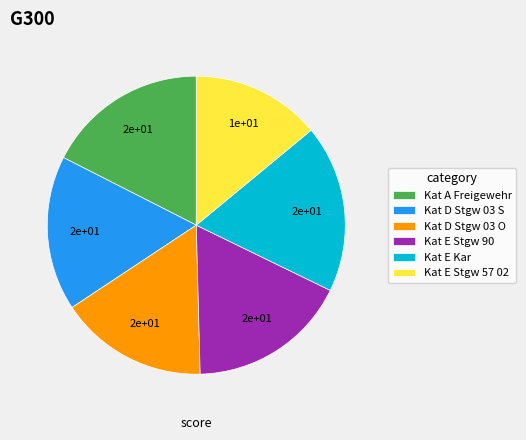

True or false: Kat D Stgw 03 S accounts for 17% of the total.

True